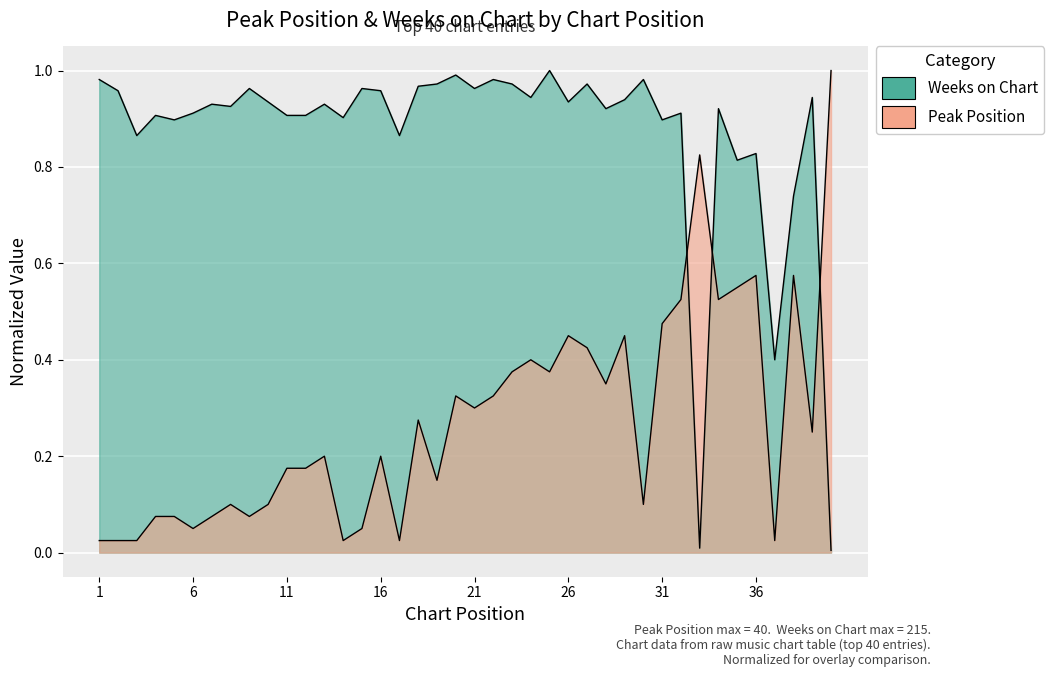

At which category does Peak Position reach its first local valley?

6